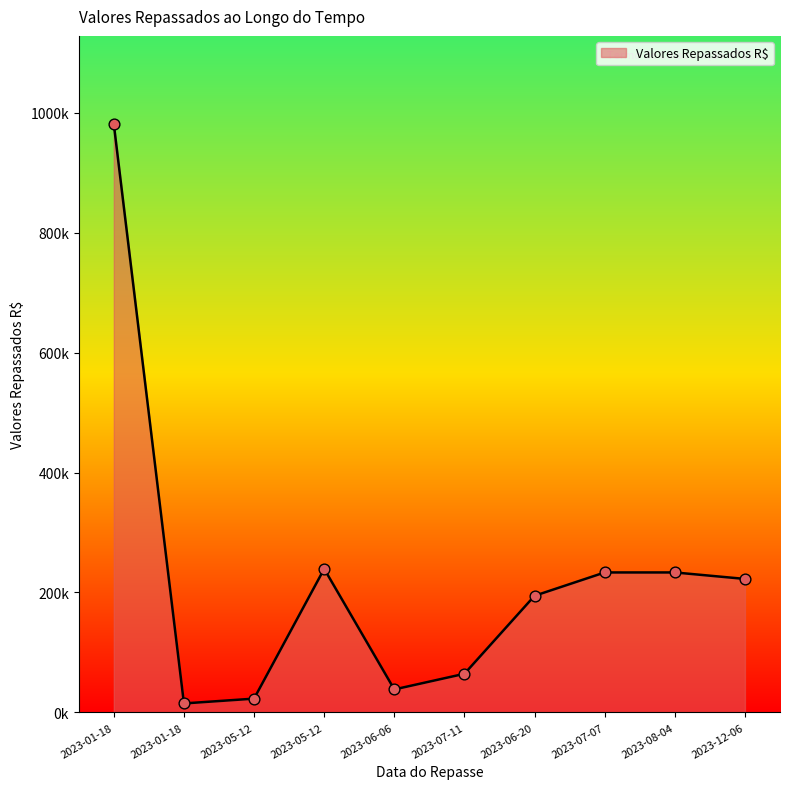

Between 2023-07-07 and 2023-05-12, which is larger?

2023-05-12